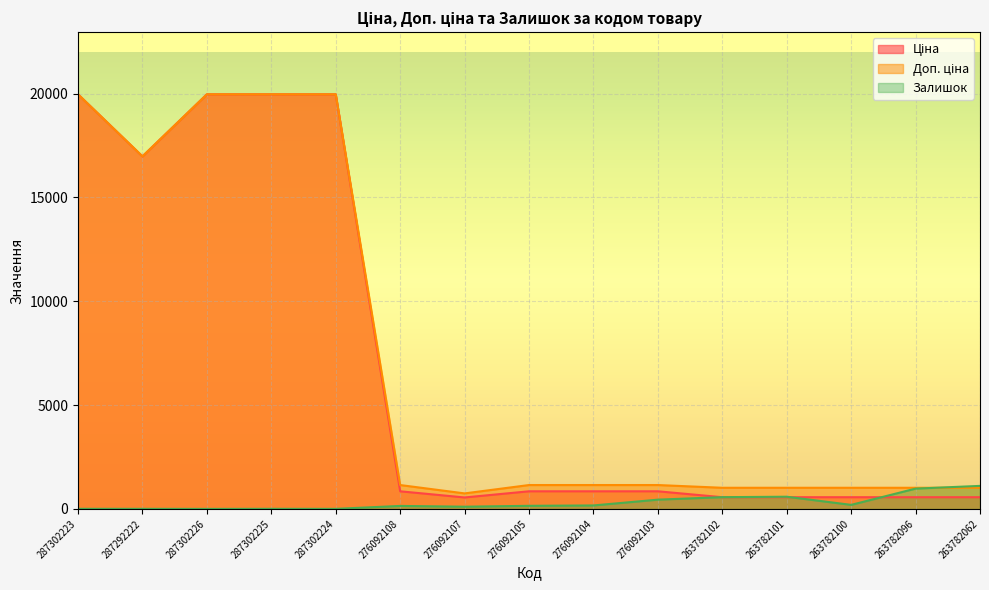

Reading left to right, transcribe all the data shown in this chart.

Ціна: 287302223=19964.2	287292222=16976.3	287302226=19964.2	287302225=19964.2	287302224=19964.2	276092108=848.4	276092107=551.5	276092105=848.4	276092104=848.4	276092103=848.4	263782102=564.0	263782101=564.0	263782100=564.0	263782096=564.0	263782062=564.0
Доп. ціна: 287302223=19964.2	287292222=16976.3	287302226=19964.2	287302225=19964.2	287302224=19964.2	276092108=1149.7	276092107=747.0	276092105=1149.7	276092104=1149.7	276092103=1149.7	263782102=1017.8	263782101=1017.8	263782100=1017.8	263782096=1017.8	263782062=1017.8
Залишок: 287302223=5.0	287292222=4.0	287302226=1.0	287302225=5.0	287302224=3.0	276092108=144.0	276092107=107.0	276092105=149.0	276092104=167.0	276092103=446.0	263782102=566.0	263782101=587.0	263782100=195.0	263782096=977.0	263782062=1109.0